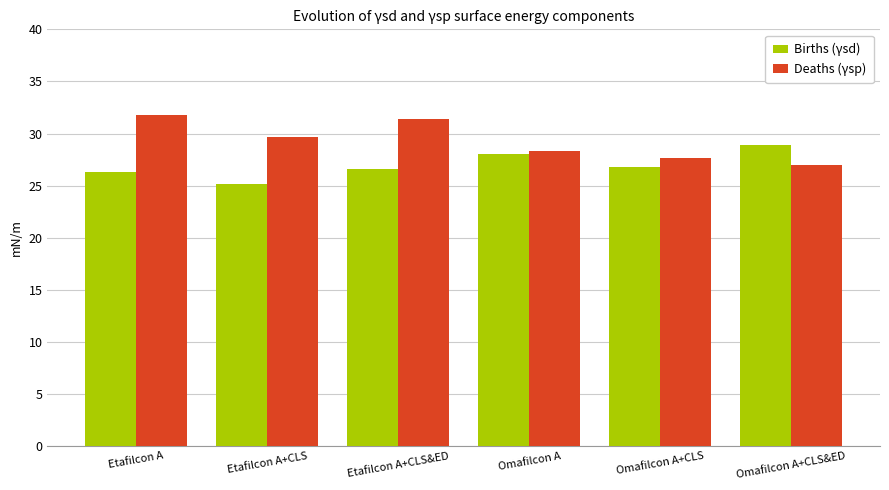

What is the difference between the Deaths (γsp) values at Omafilcon A+CLS and Etafilcon A+CLS&ED?

3.7